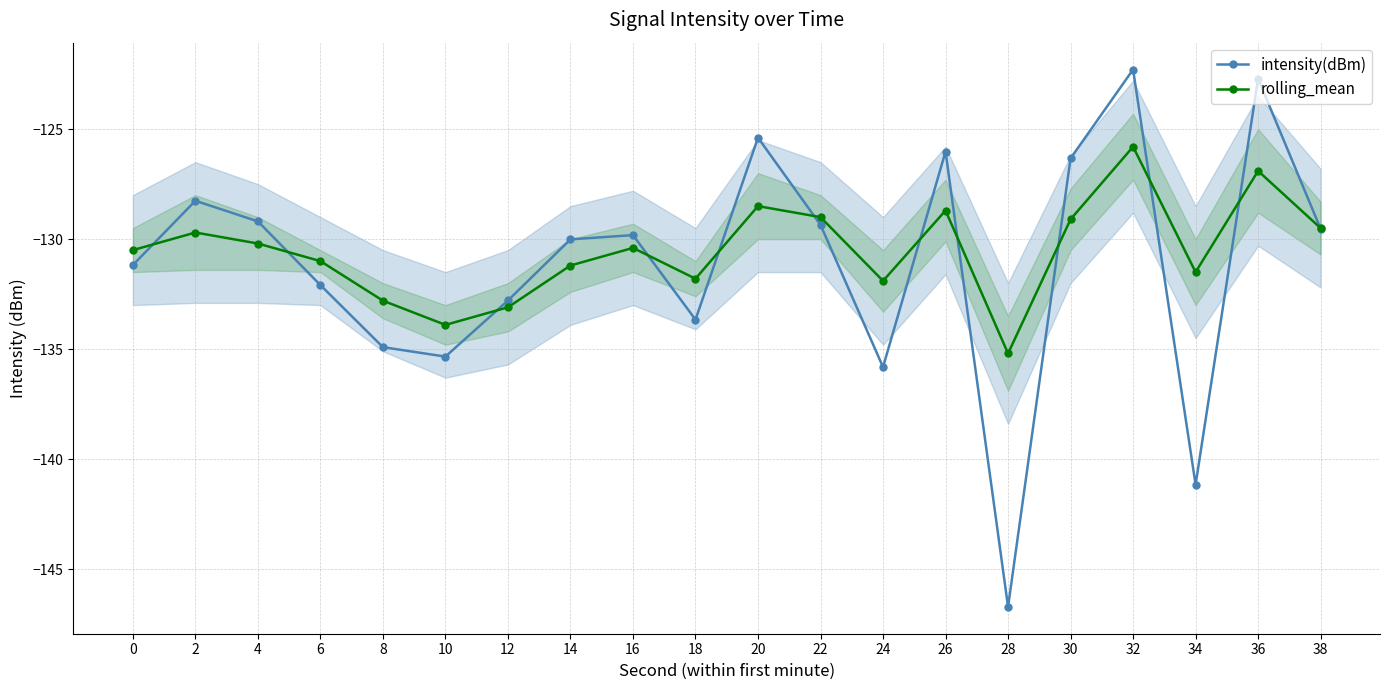

What is the value of the intensity(dBm) point at the 20th from the left?

-129.5